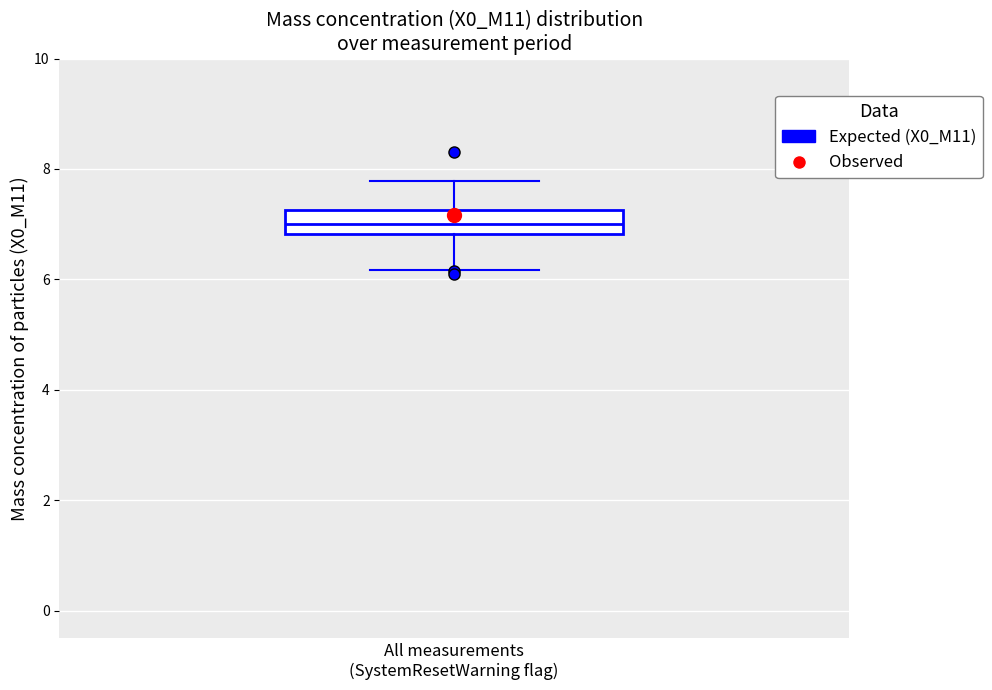

Transcribe this box plot: give where the median line is, the range the box spans, and where the two whiskers end, as read against the y-axis. The values are not printed on the chart, so give them approximately, as read against the axis.

median 7.0, box 6.8 to 7.2, whiskers 6.2 to 7.8